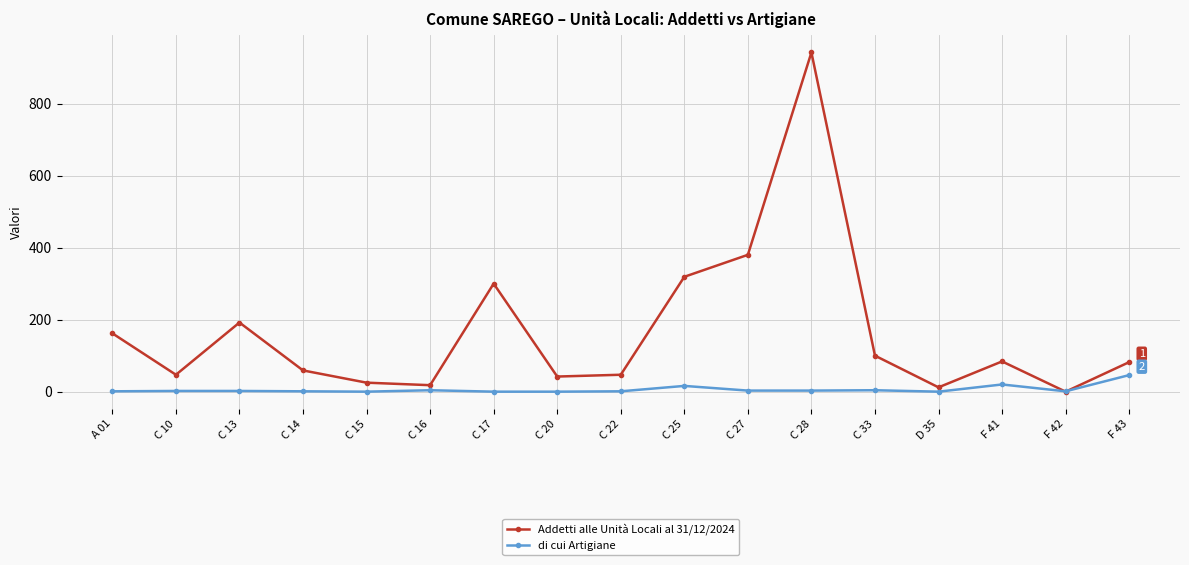

Which series ends up on top after the final intersection of di cui Artigiane and Addetti alle Unità Locali al 31/12/2024?

Addetti alle Unità Locali al 31/12/2024